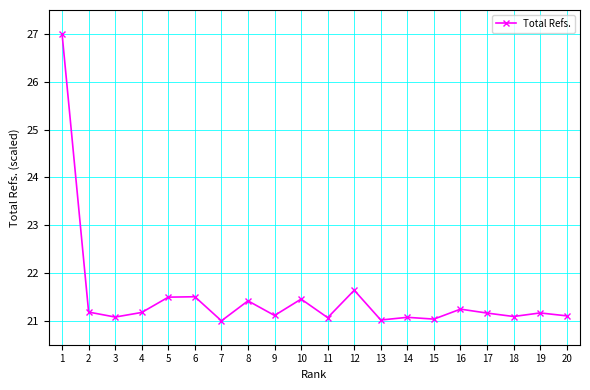

At which label is the value closest to 24?

12